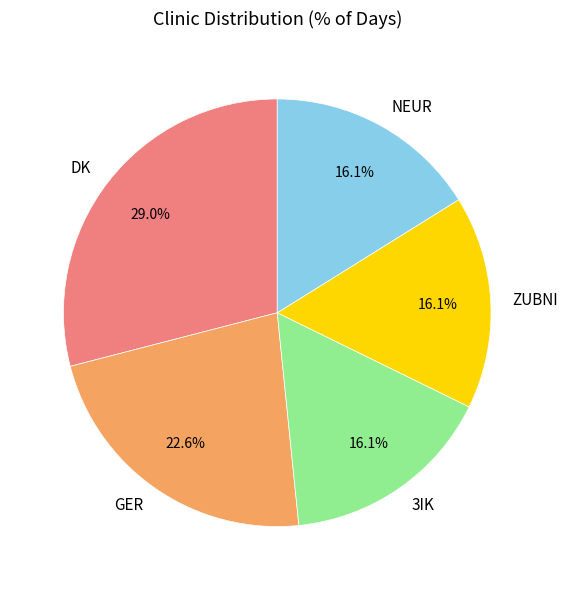

How many segments does this pie chart have?

5